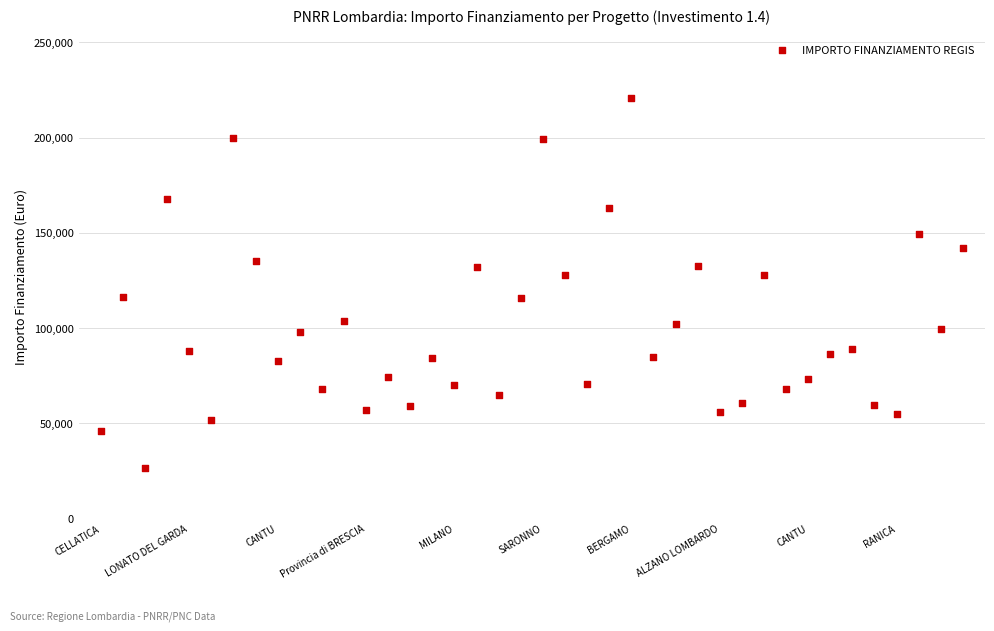

Count the number of points in this scatter plot.

40